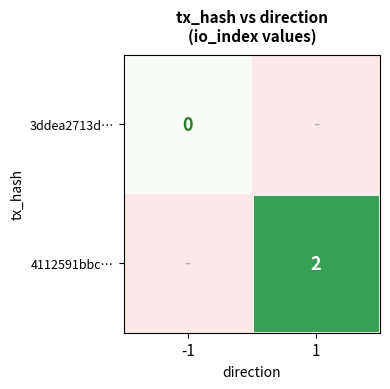

Is the value of 3ddea2713d… at -1 greater than the value of 4112591bbc… at 1?

No